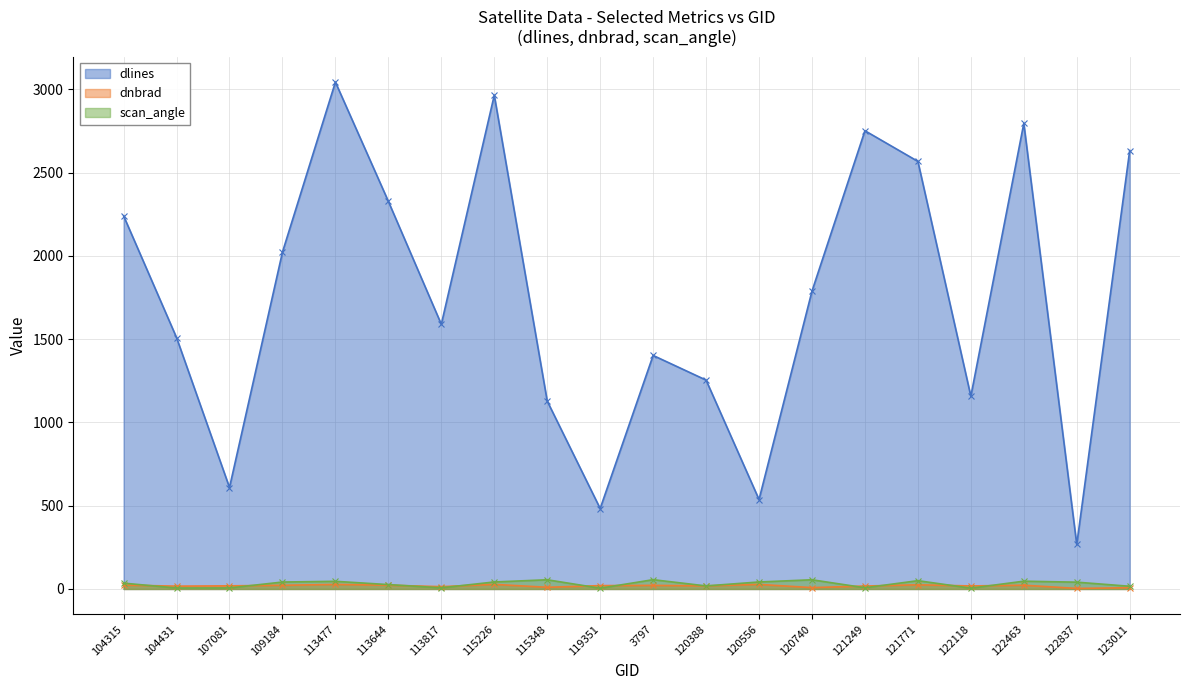

Where does the dnbrad series first go above 20?

104315